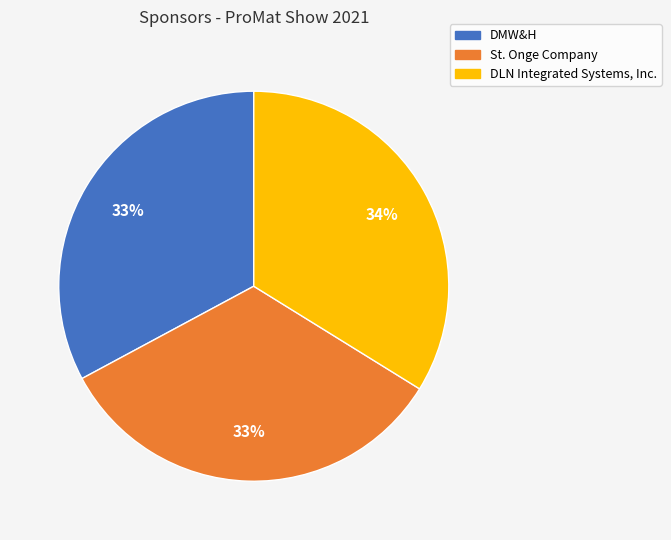

To the nearest percent, what percentage of the pie is DMW&H?

33%